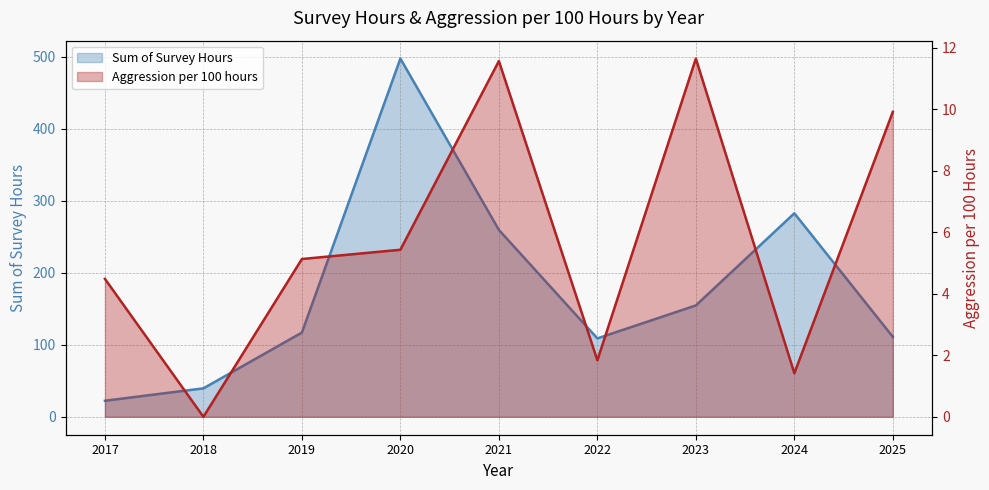

At which category does Sum of Survey Hours reach its first local valley?

2022